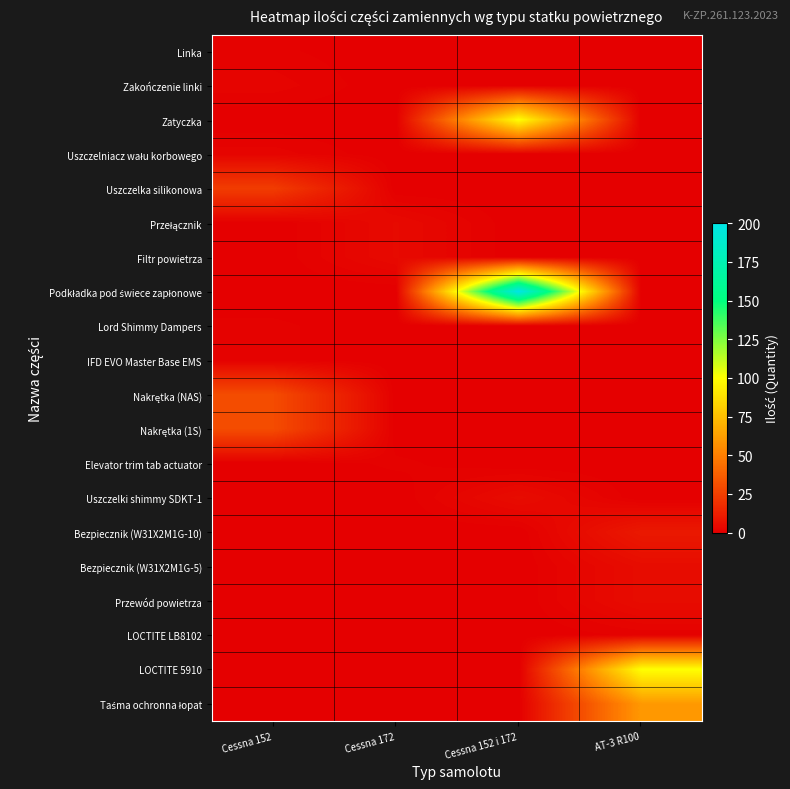

Between Cessna 152 i 172 and Cessna 172, which is larger?

Cessna 152 i 172